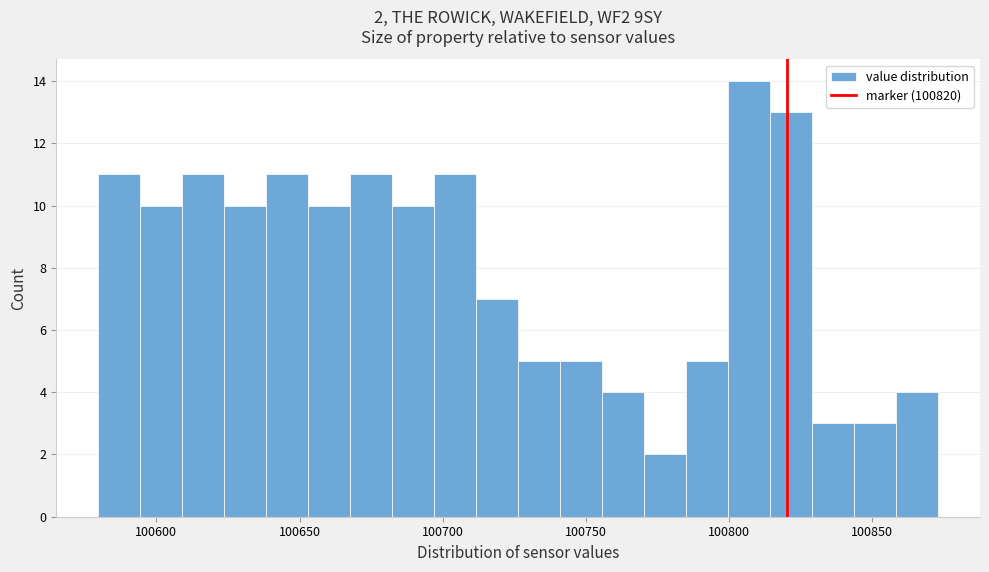

Read against the x-axis, roughly where is the centre of the tallest bar?

100805